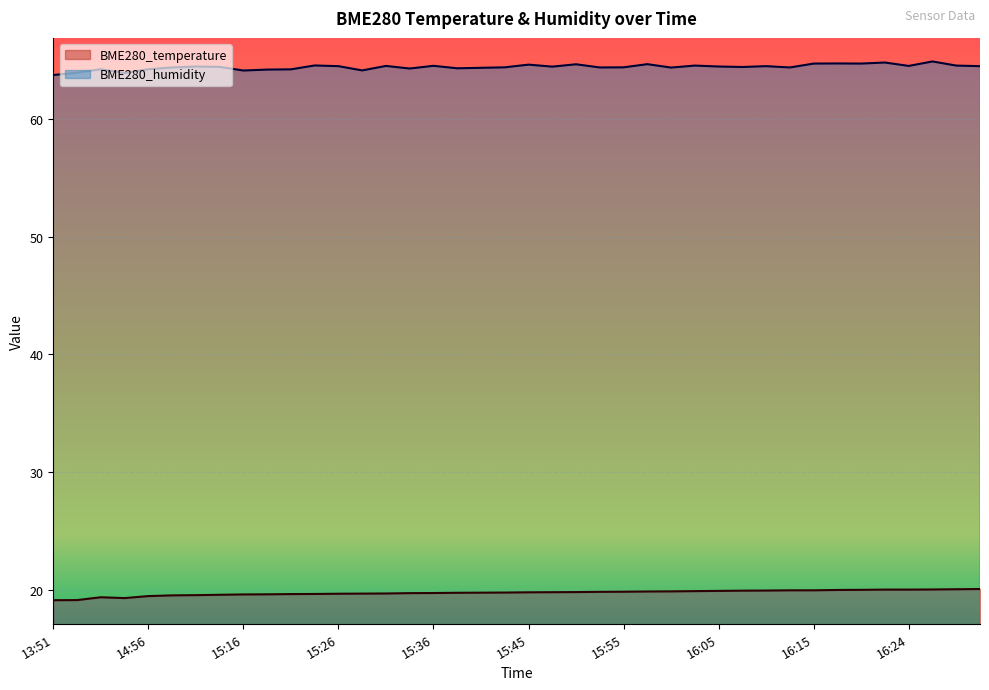

What are all the series names shown in the legend?

BME280_temperature, BME280_humidity